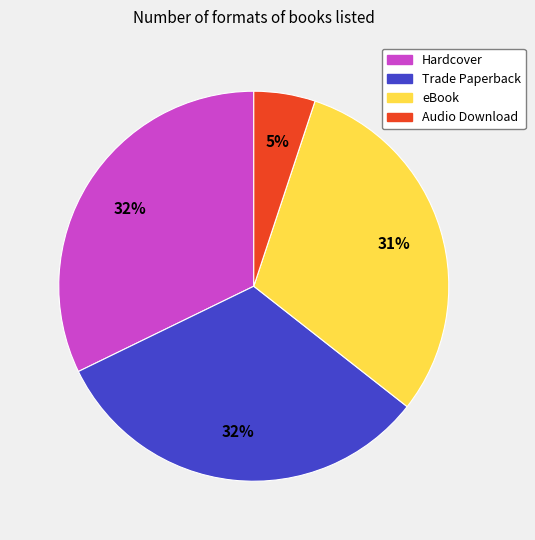

Combined, do Trade Paperback and Hardcover account for over 50%?

Yes